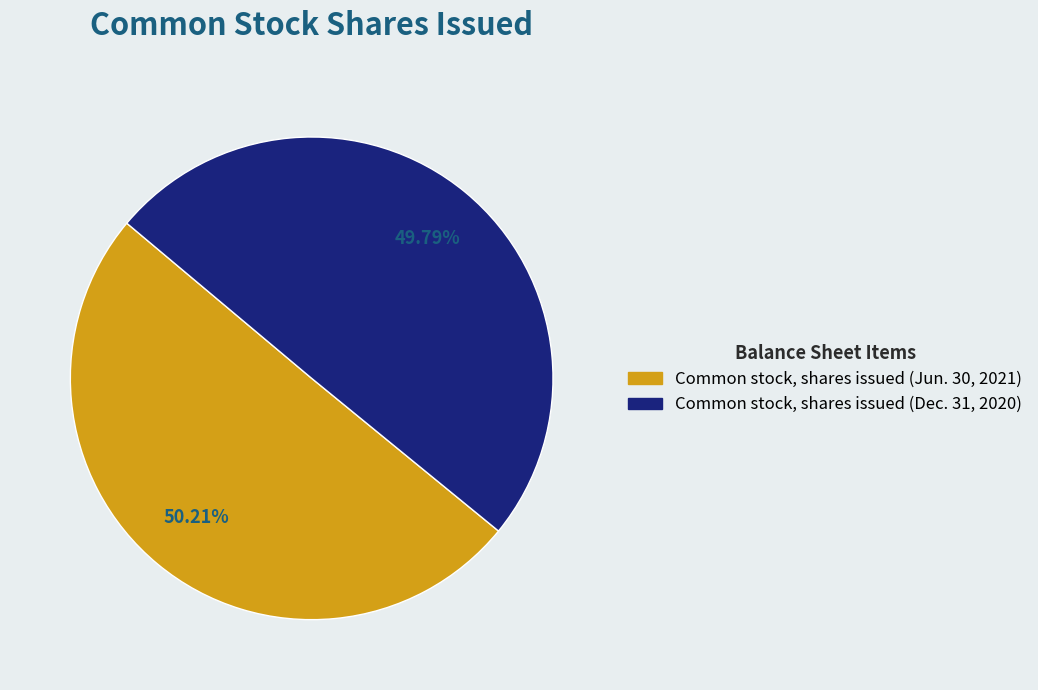

Is the sum of Common stock, shares issued (Dec. 31, 2020) and Common stock, shares issued (Jun. 30, 2021) greater than half?

Yes